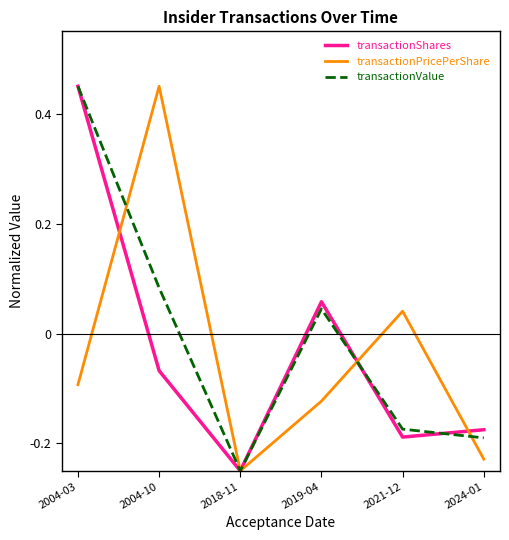

What is the difference between the highest and lowest values at 2004-10?

0.5